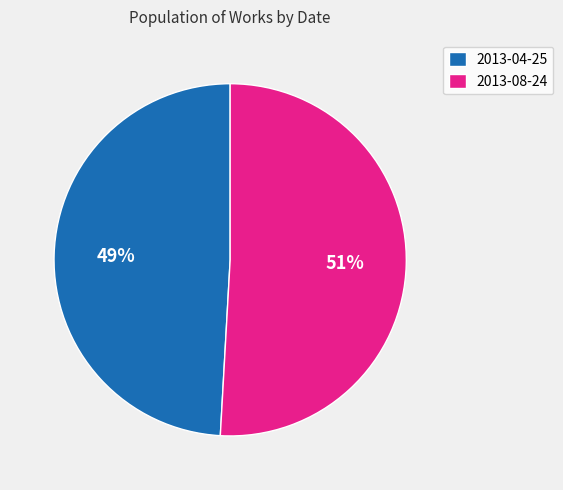

True or false: 2013-04-25 accounts for 49% of the total.

True